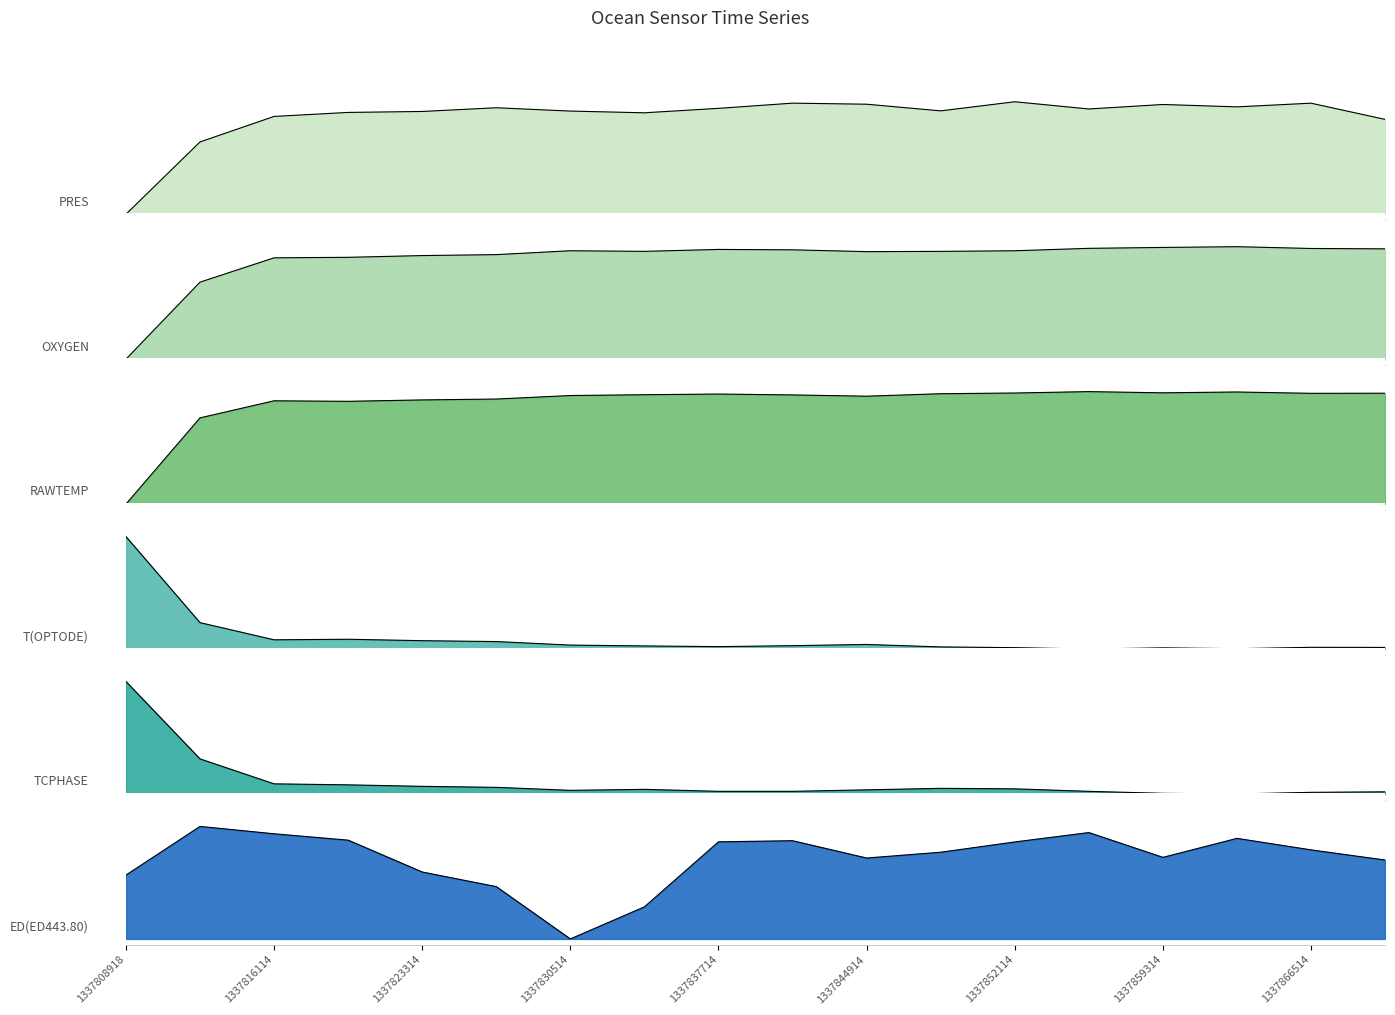

Reading left to right, transcribe all the data shown in this chart.

PRES: 0.0	0.6	0.9	0.9	0.9	0.9	0.9	0.9	0.9	1.0	1.0	0.9	1.0	0.9	1.0	1.0	1.0	0.8
OXYGEN: 0.0	0.7	0.9	0.9	0.9	0.9	1.0	1.0	1.0	1.0	1.0	1.0	1.0	1.0	1.0	1.0	1.0	1.0
RAWTEMP: 0.0	0.8	0.9	0.9	0.9	0.9	1.0	1.0	1.0	1.0	1.0	1.0	1.0	1.0	1.0	1.0	1.0	1.0
T(OPTODE): 1.0	0.2	0.1	0.1	0.1	0.1	0.0	0.0	0.0	0.0	0.0	0.0	0.0	0.0	0.0	0.0	0.0	0.0
TCPHASE: 1.0	0.3	0.1	0.1	0.1	0.1	0.0	0.0	0.0	0.0	0.0	0.1	0.0	0.0	0.0	0.0	0.0	0.0
ED(ED443.80): 0.6	1.0	0.9	0.9	0.6	0.5	0.0	0.3	0.9	0.9	0.7	0.8	0.9	0.9	0.7	0.9	0.8	0.7